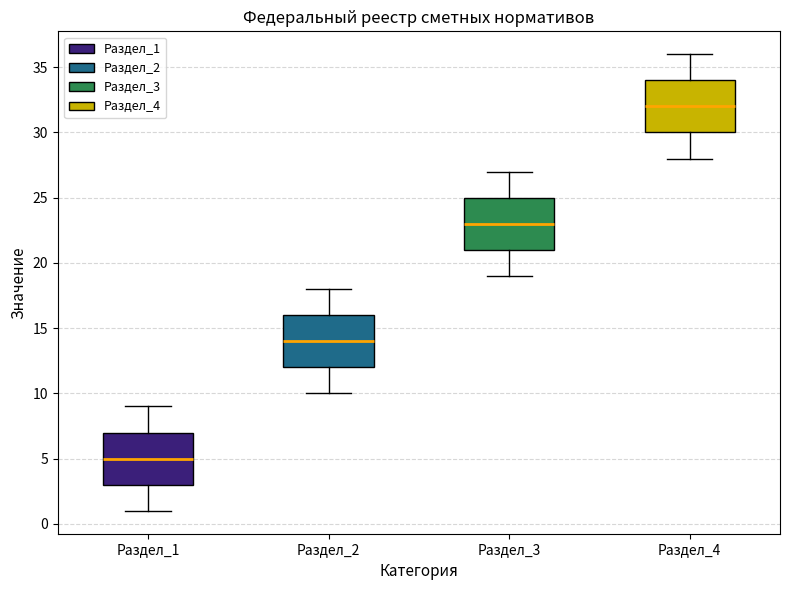

Reading left to right, transcribe this box plot: for each box, give where its median line is, the range the box spans, and where its two whiskers end, as read against the y-axis. The values are not printed on the chart, so give them approximately, as read against the axis.

Раздел_1: median 5, box 3 to 7, whiskers 1 to 9
Раздел_2: median 14, box 12 to 16, whiskers 10 to 18
Раздел_3: median 23, box 21 to 25, whiskers 19 to 27
Раздел_4: median 32, box 30 to 34, whiskers 28 to 36